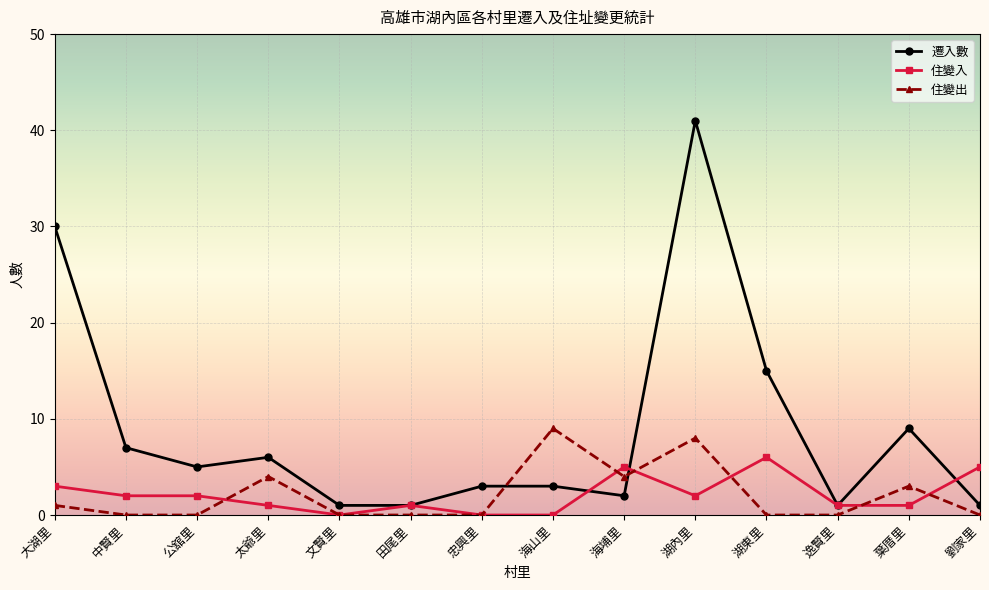

At which label does 住變入 first exceed 2?

大湖里